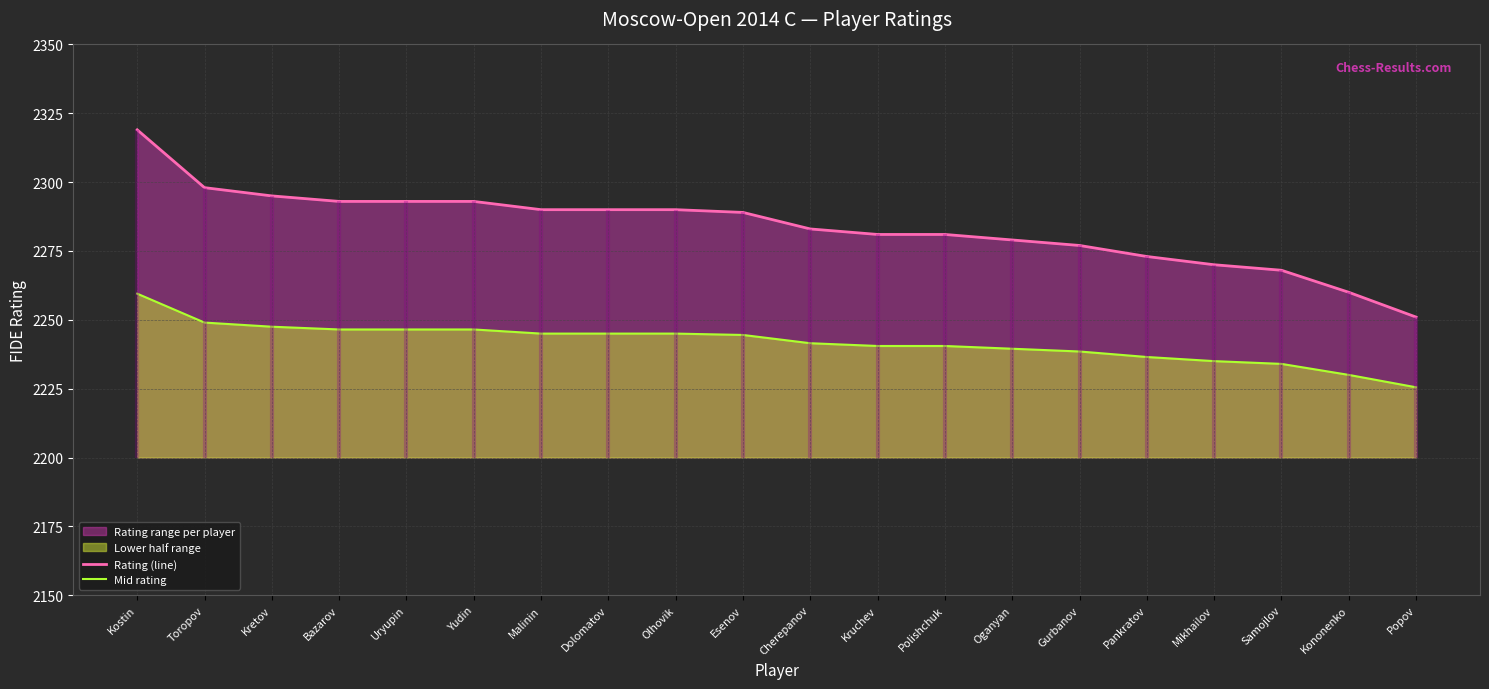

At which category is the sum across all series the highest?

Kostin